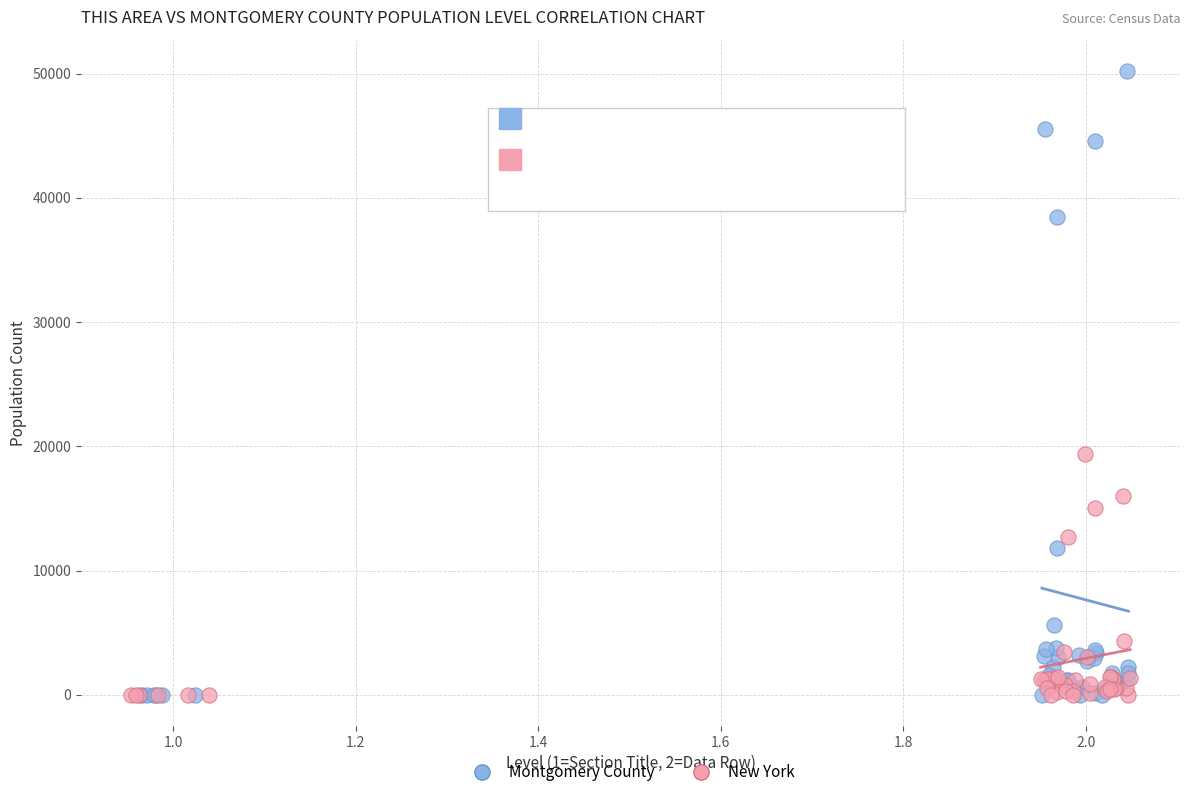

Which series reaches the maximum Y coordinate?

Montgomery County